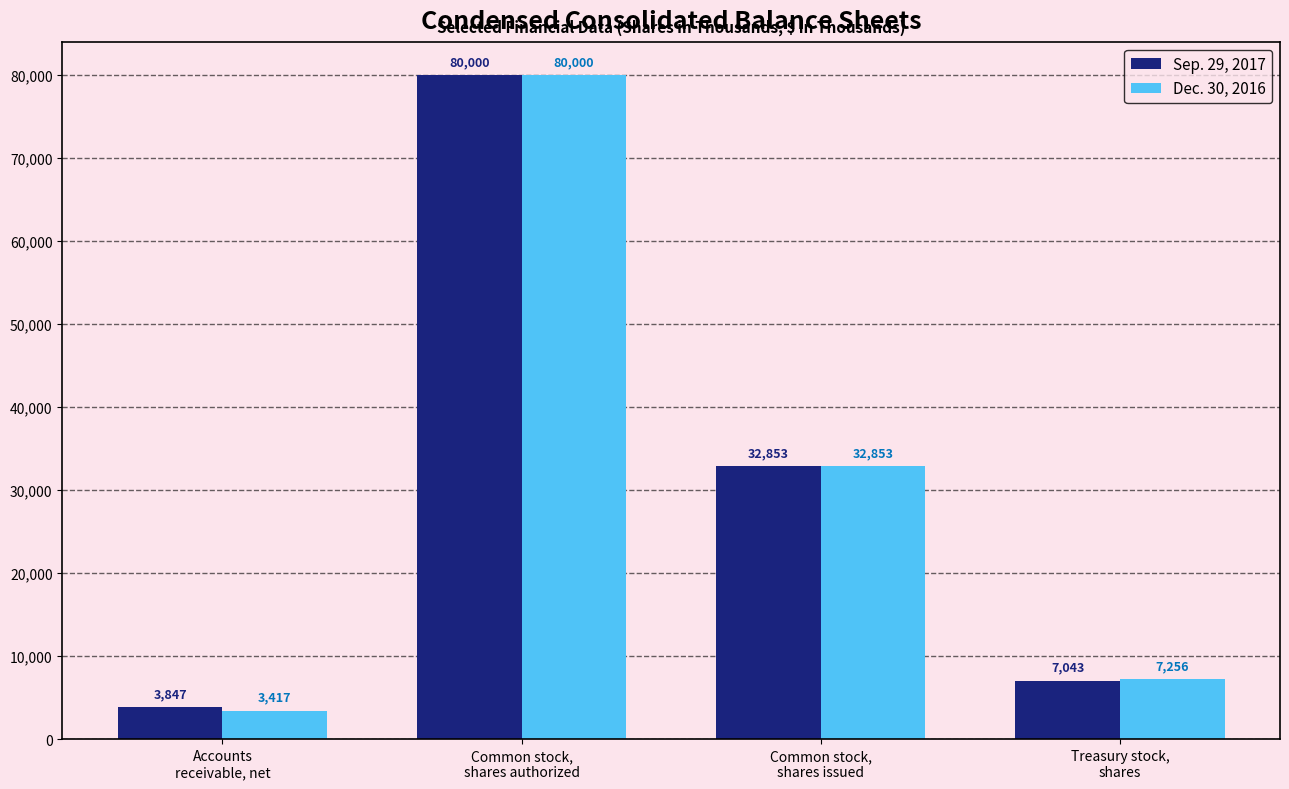

What is the approximate value of Sep. 29, 2017 at Accounts
receivable, net?

3847